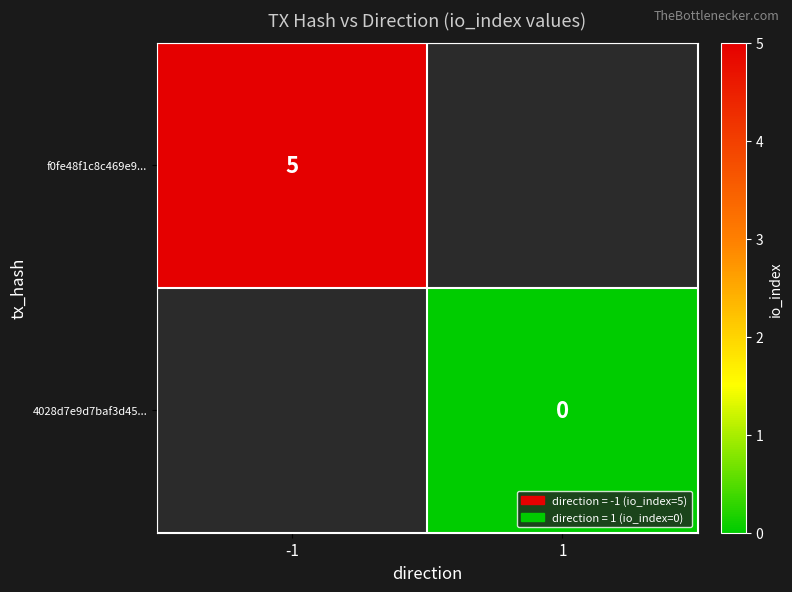

The value of 4028d7e9d7baf3d45... at 1 is 0. True or false?

True